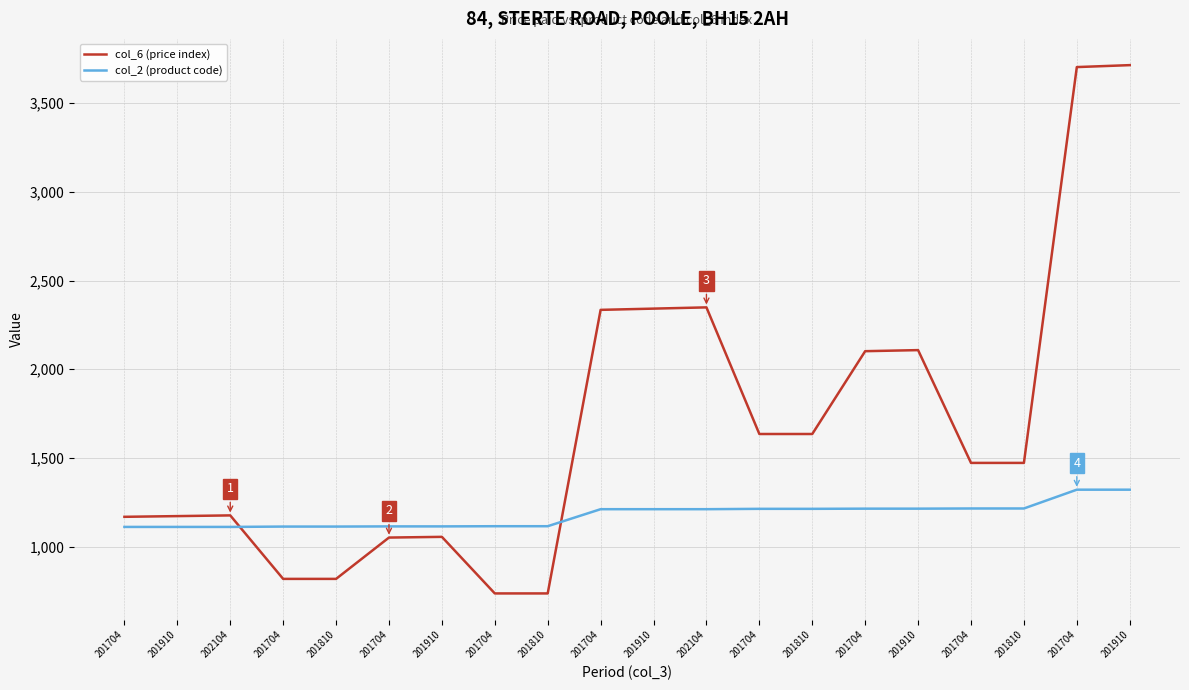

Where is col_2 (product code) nearest to the value 1216?

201704